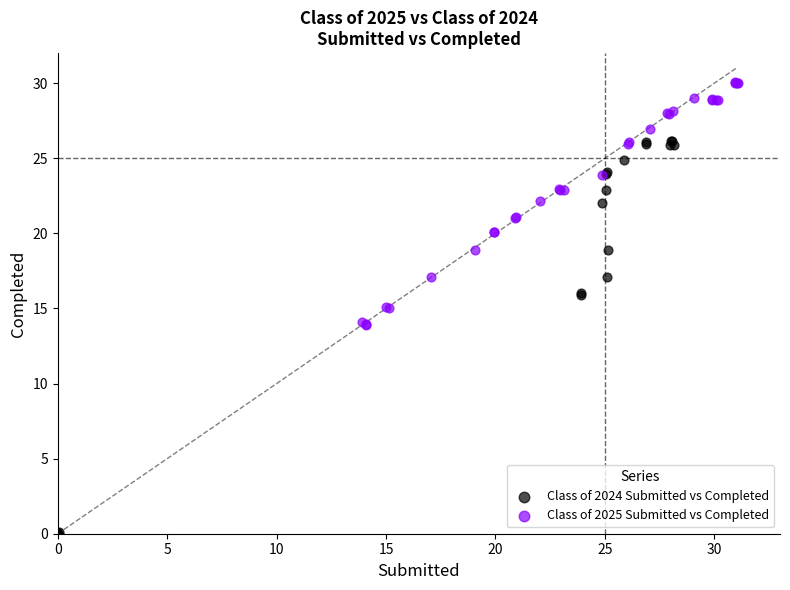

Which series reaches the minimum Y coordinate?

Class of 2024 Submitted vs Completed